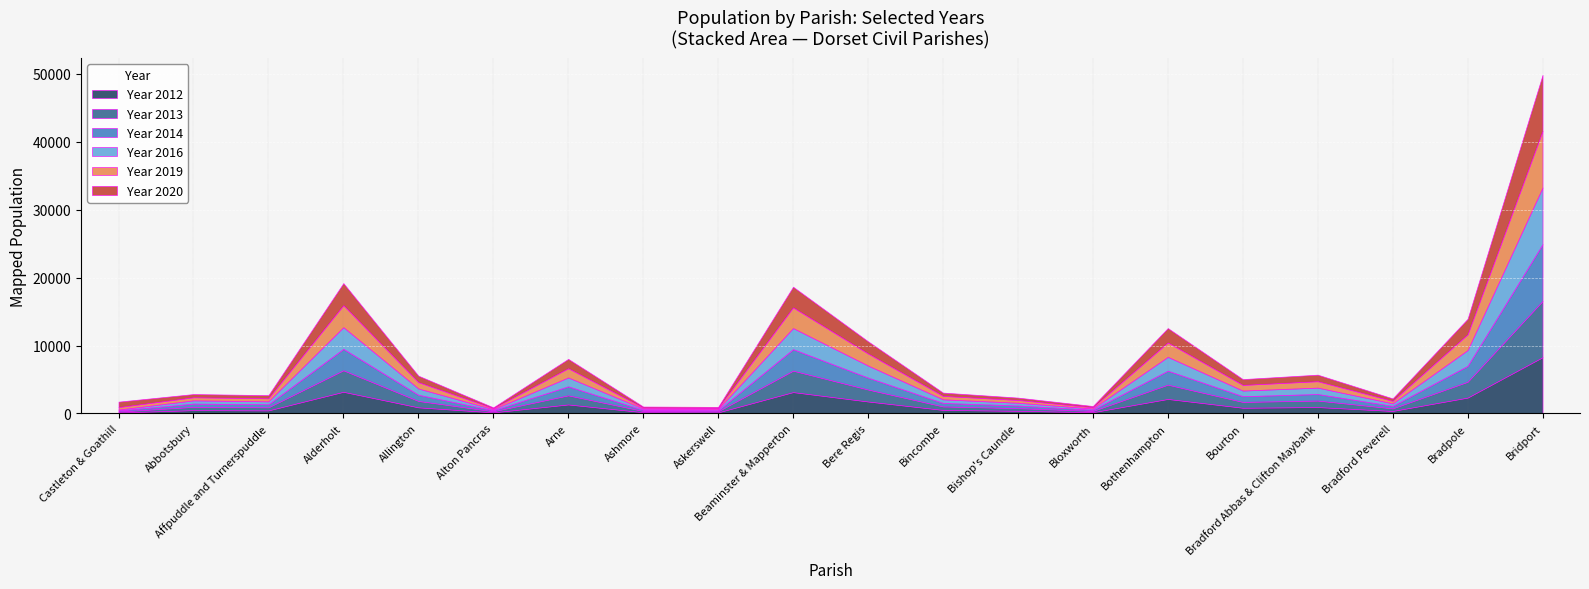

How many series are shown in this chart?

6